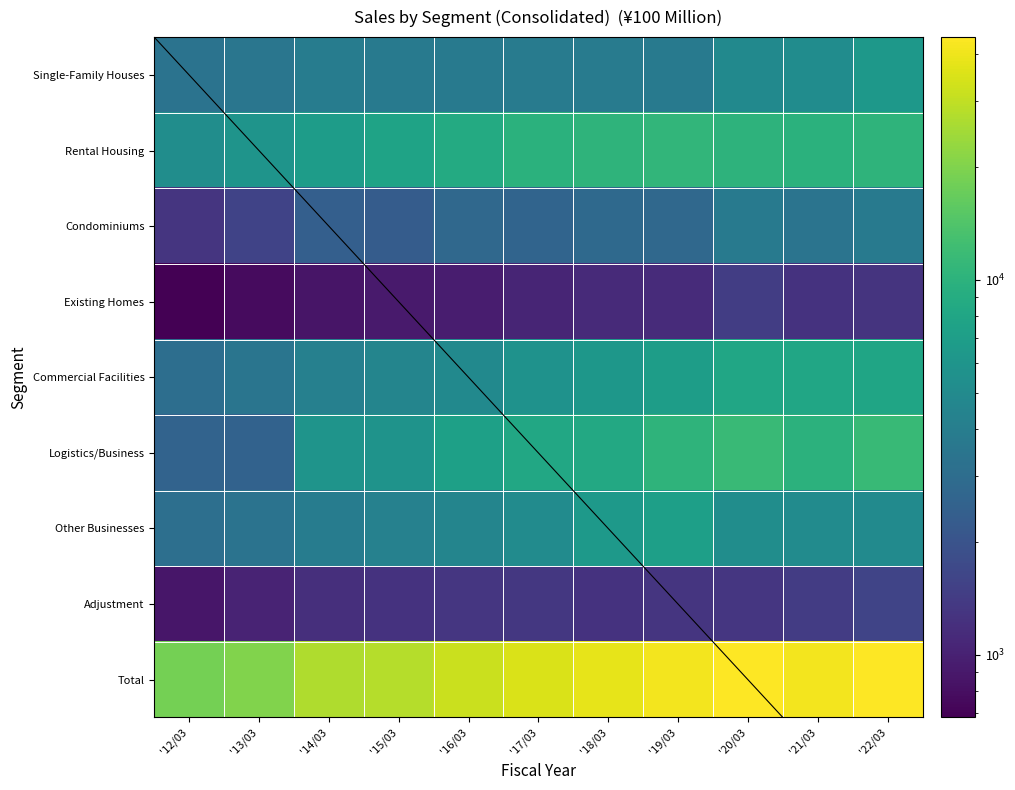

Count the number of data series in this chart.

9